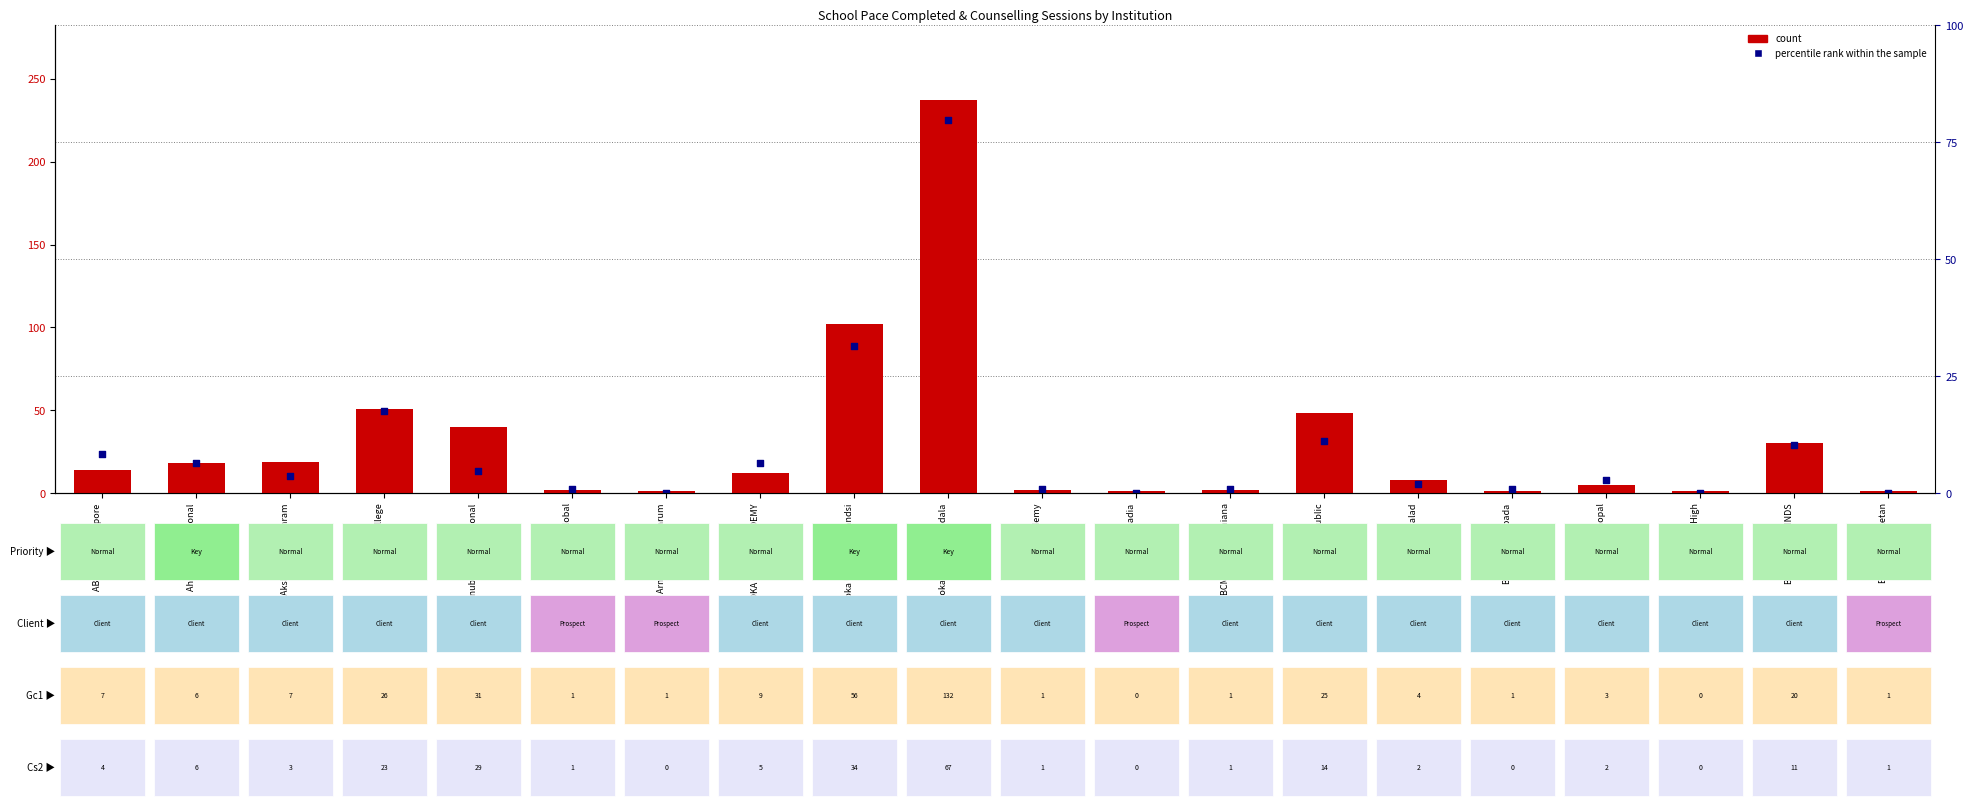

At how many categories does at least one series exceed 20?

7